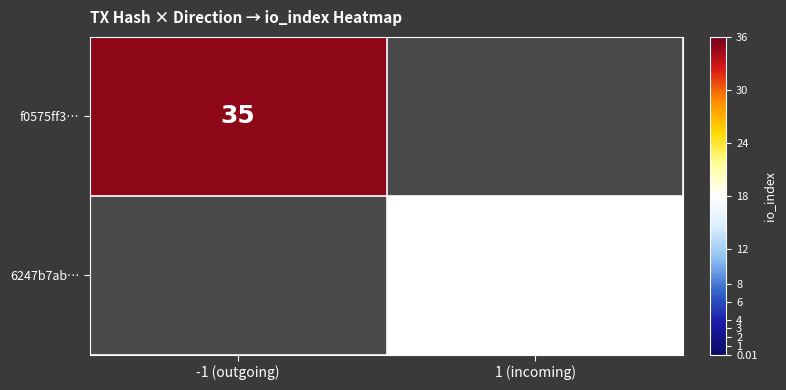

The value of f0575ff3… at -1 (outgoing) is 35. True or false?

True